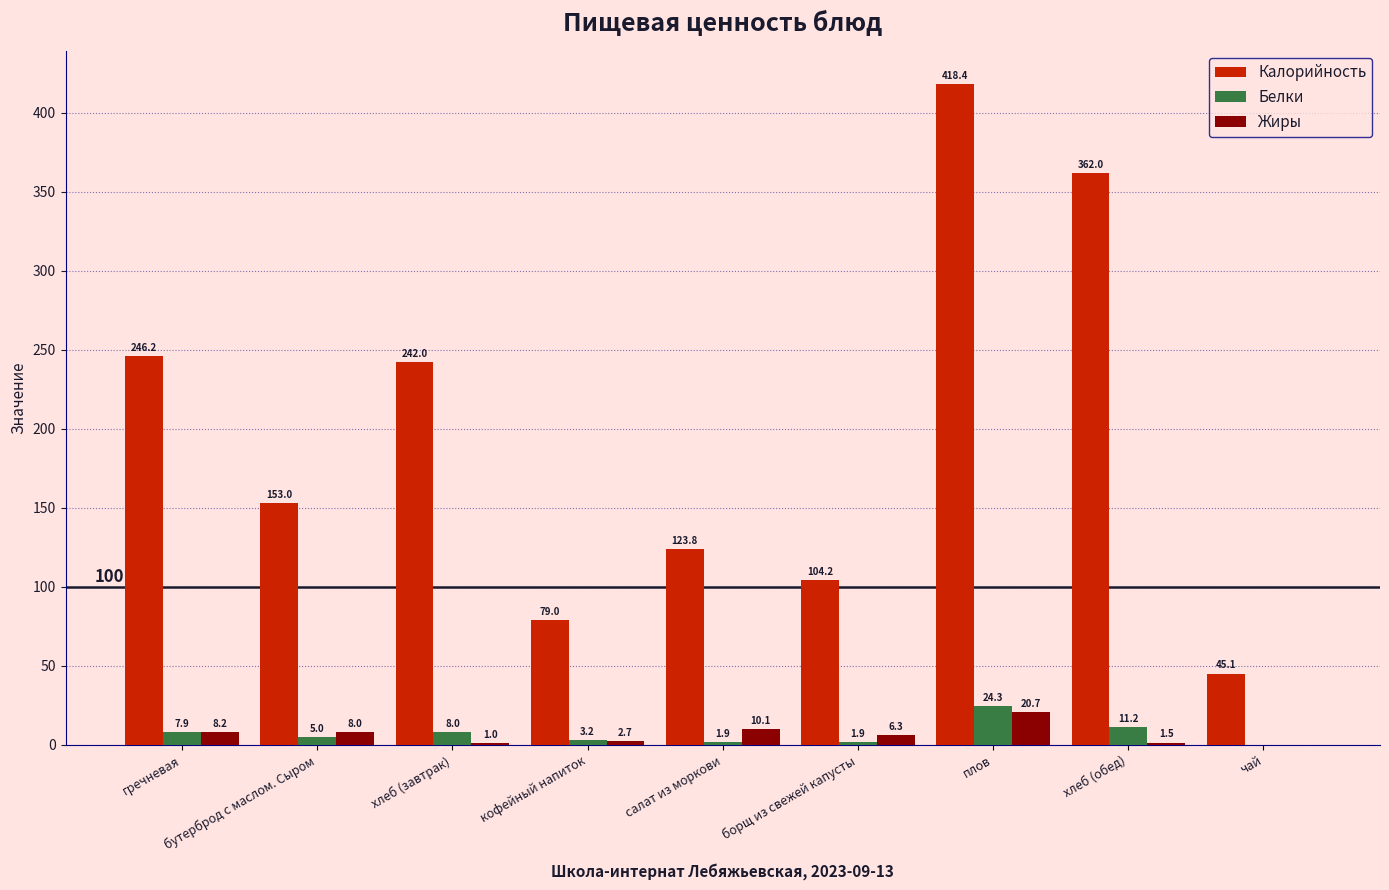

What is the maximum value shown in the chart?

418.4